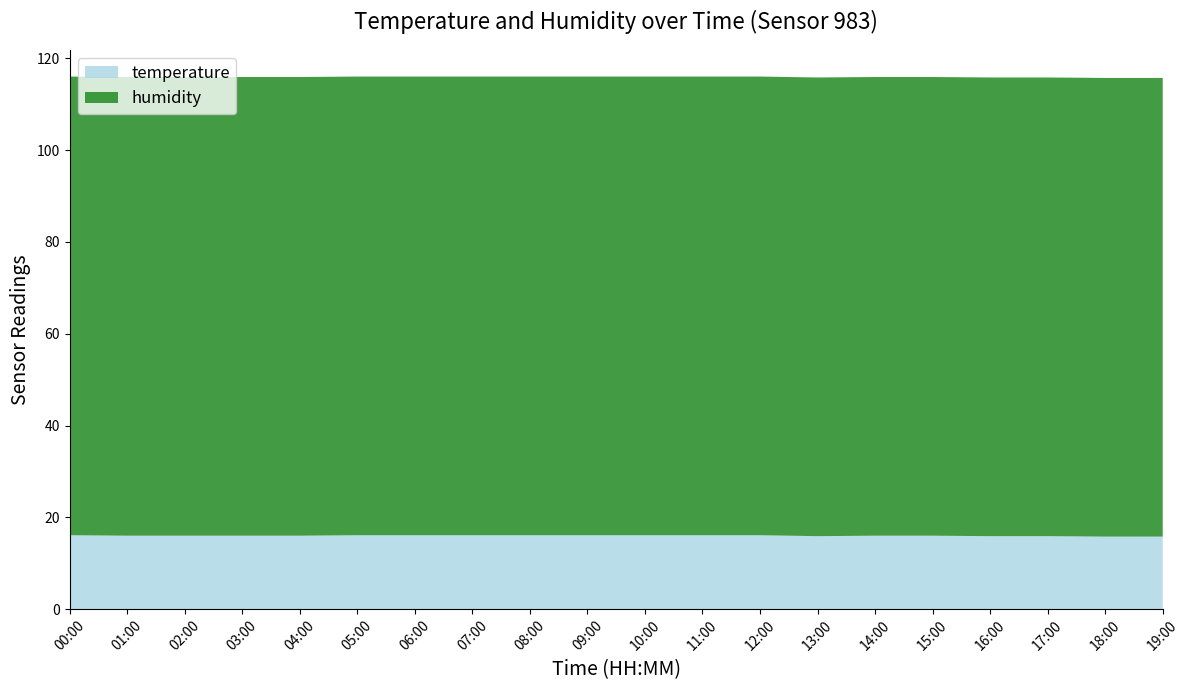

Reading left to right, extract all data points from this chart.

temperature: 16.1	16.0	16.0	16.0	16.0	16.1	16.1	16.1	16.1	16.1	16.1	16.1	16.1	15.9	16.0	16.0	15.9	15.9	15.8	15.8
humidity: 99.9	99.9	99.9	99.9	99.9	99.9	99.9	99.9	99.9	99.9	99.9	99.9	99.9	99.9	99.9	99.9	99.9	99.9	99.9	99.9